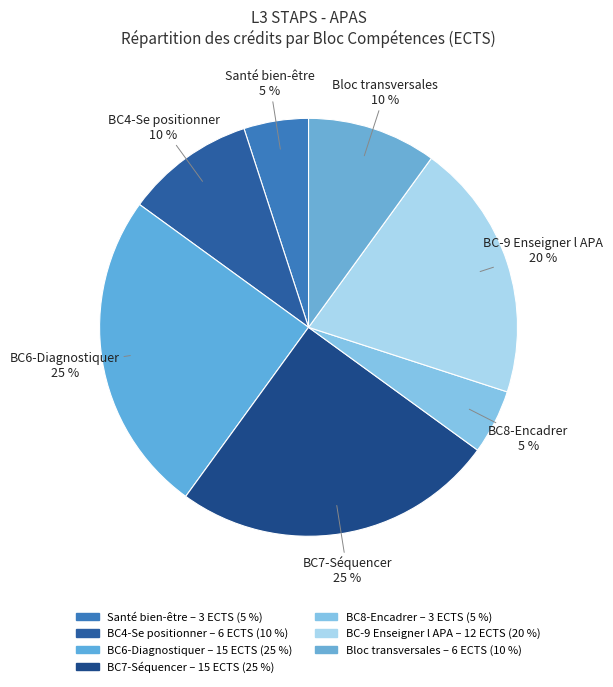

What is the total percentage of Santé bien-être and Bloc transversales?

15.0%